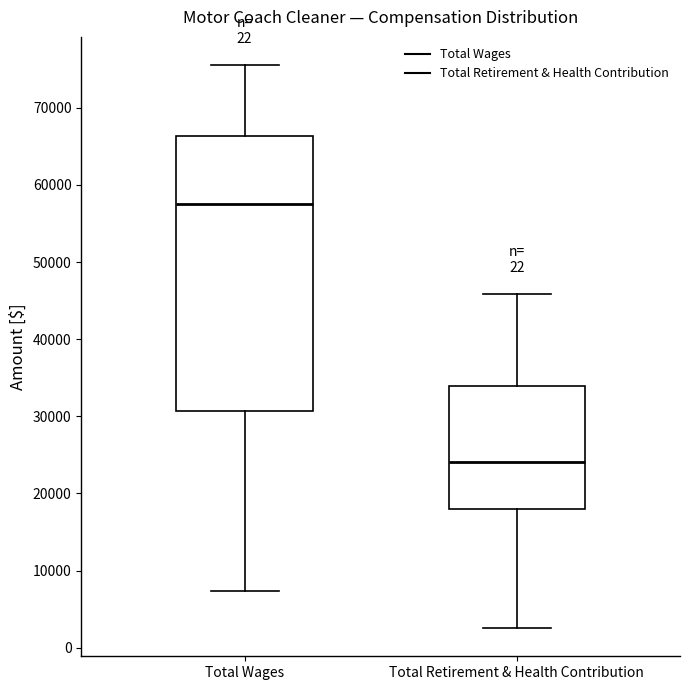

Which box's median line is the lowest?

Total Retirement & Health Contribution